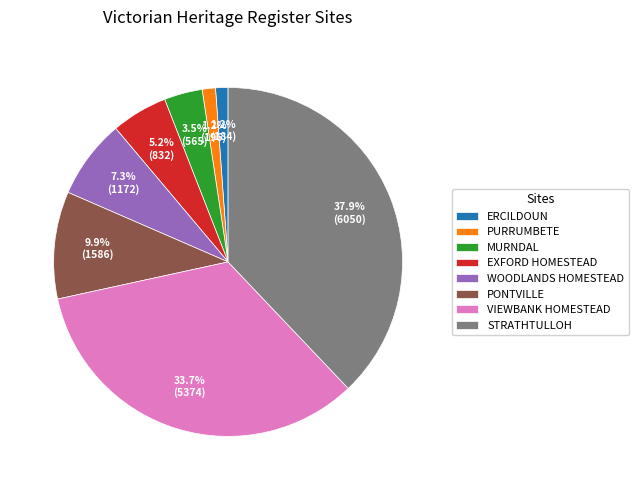

How much of the chart is everything except EXFORD HOMESTEAD?

94.8%